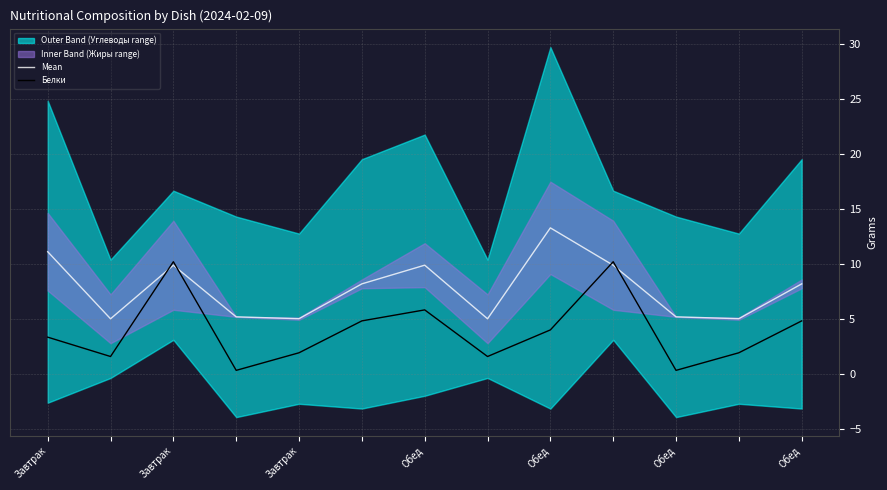

What is the sum of the Белки values at Завтрак and Обед?

15.0